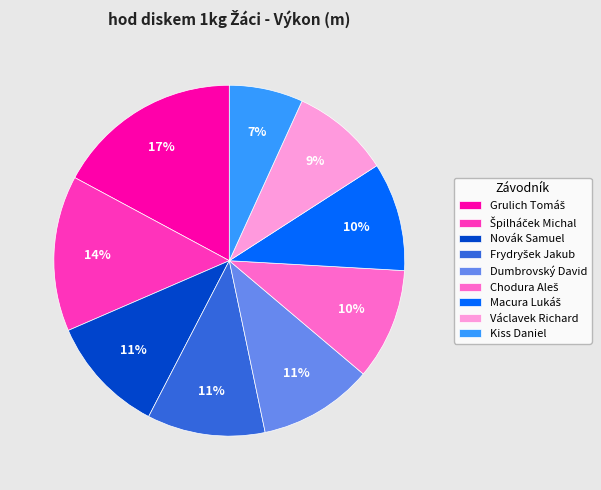

True or false: Kiss Daniel accounts for 1% of the total.

False